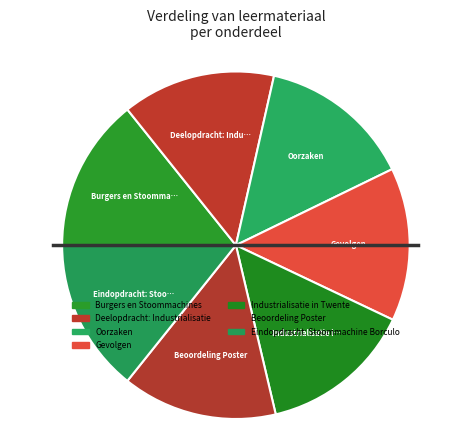

How many segments does this pie chart have?

7